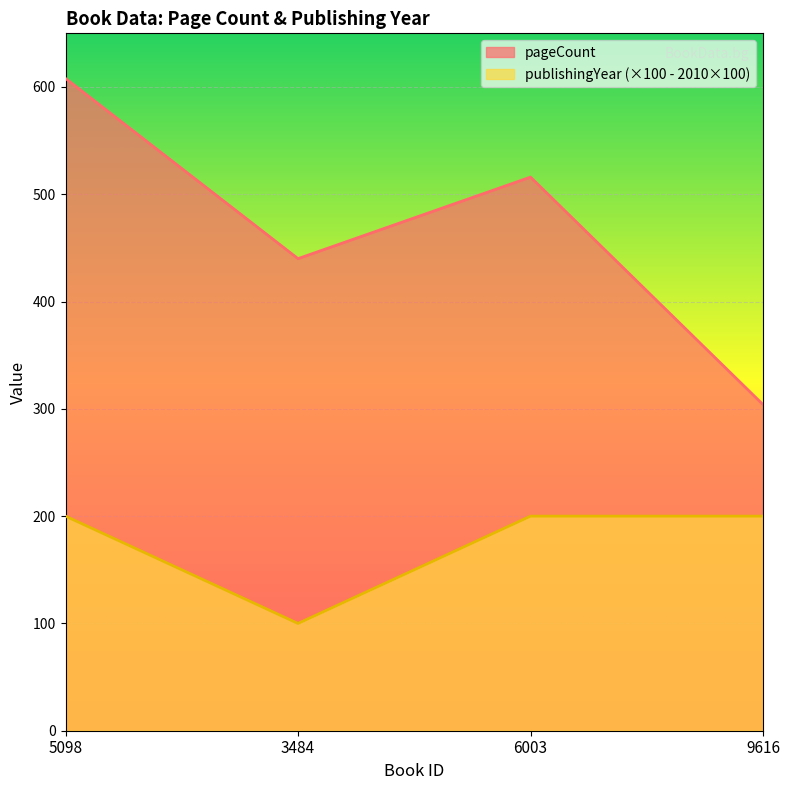

What is the label of the 1st point from the left?

5098